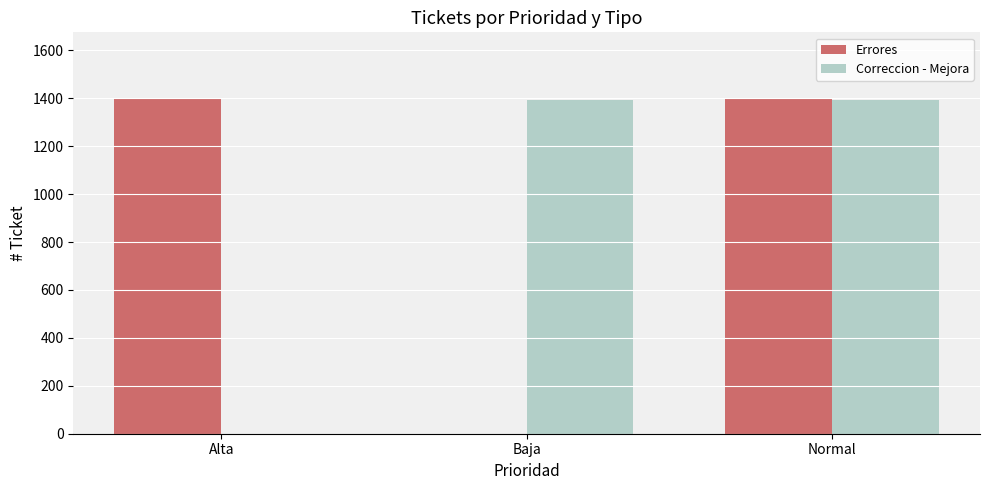

What is the total value across all series at Normal?

2789